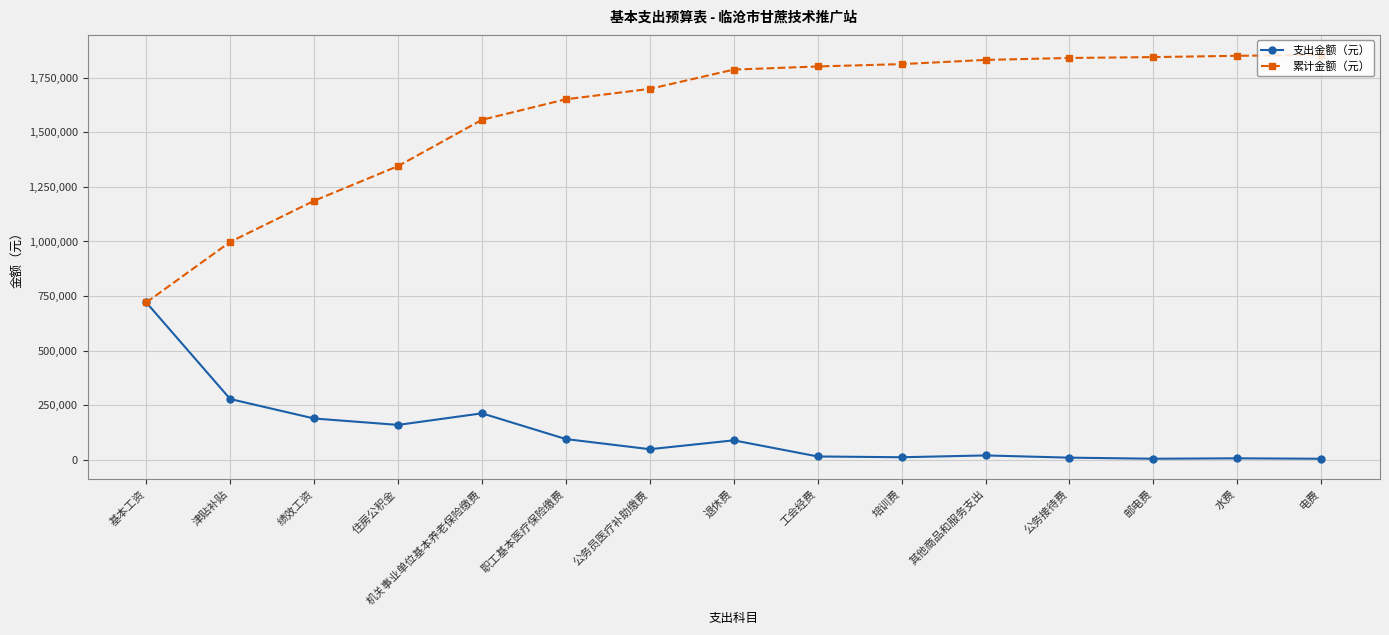

Where does the 支出金额（元） series first go above 47684?

基本工资